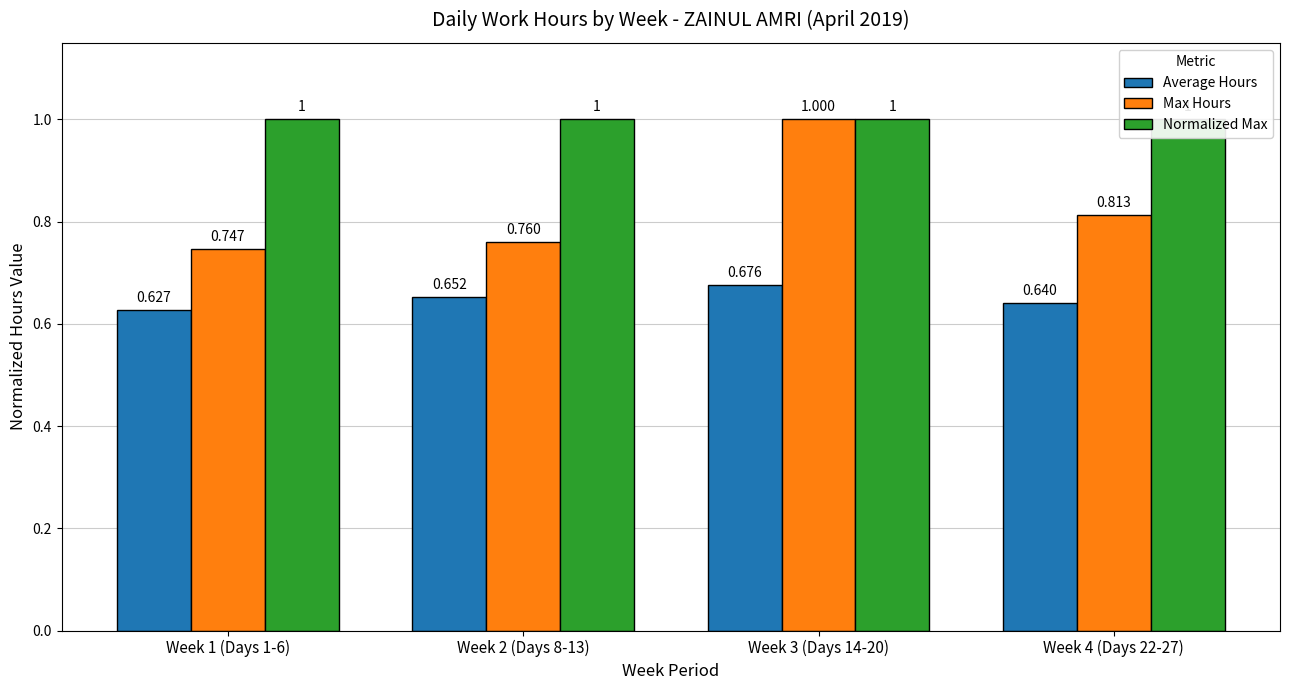

What is the sum of the Average Hours values at Week 2 (Days 8-13) and Week 1 (Days 1-6)?

1.3